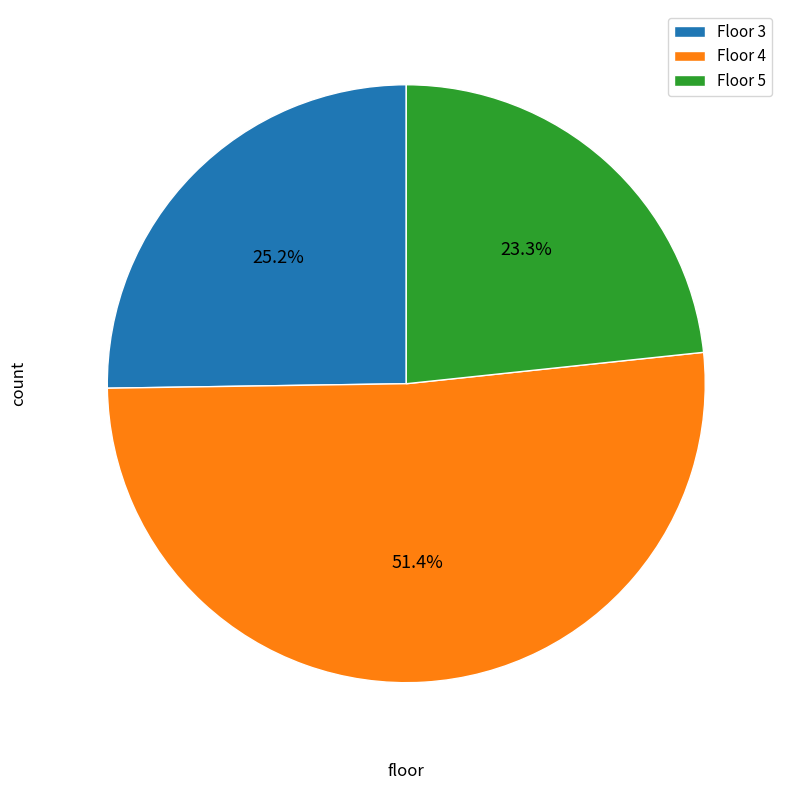

Approximately how many times larger is the value at Floor 4 compared to Floor 5?

2.2